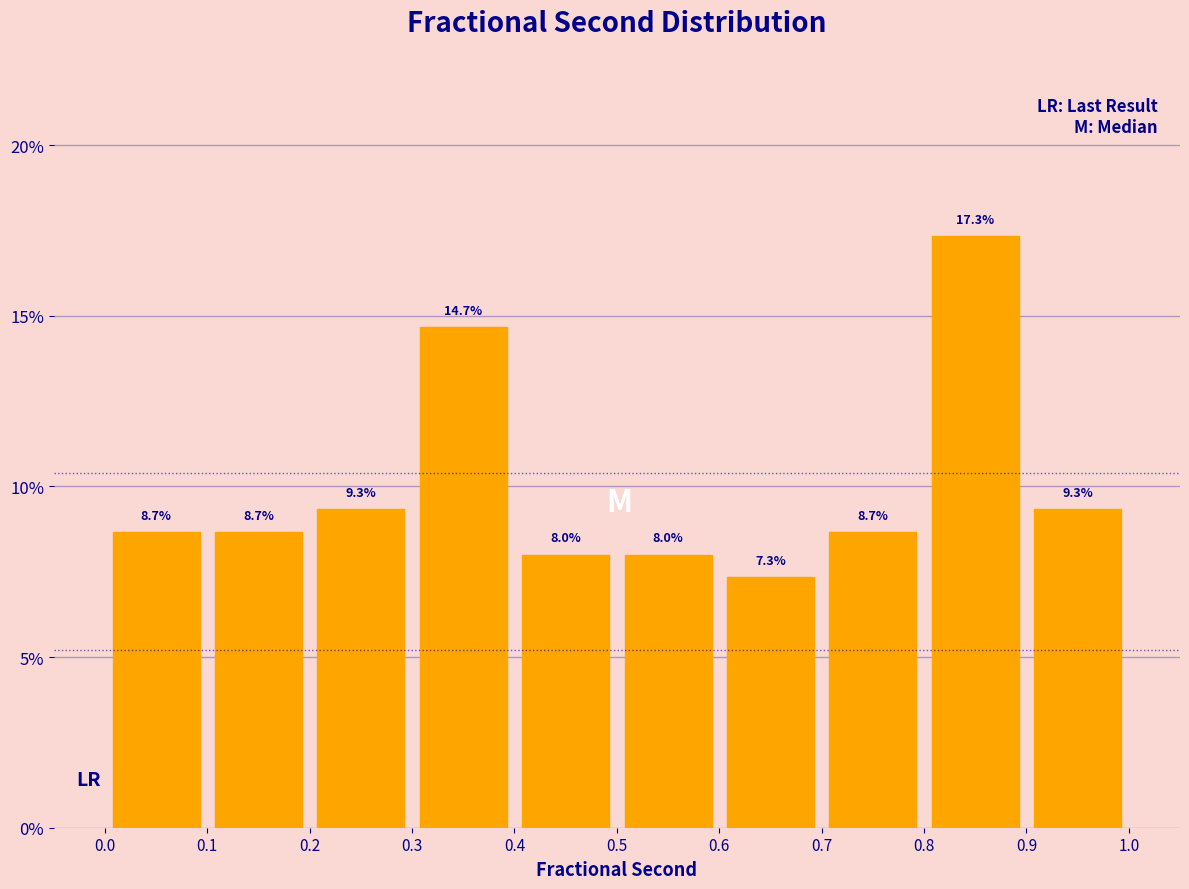

Which range on the x-axis has the tallest bar?

0.8 to 0.9